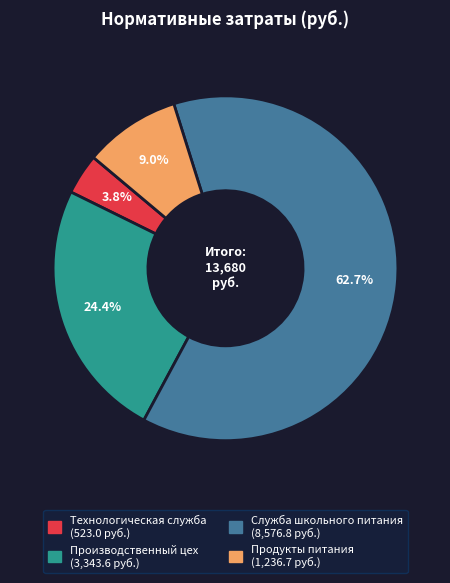

Combined, do Продукты питания and Производственный цех account for over 50%?

No